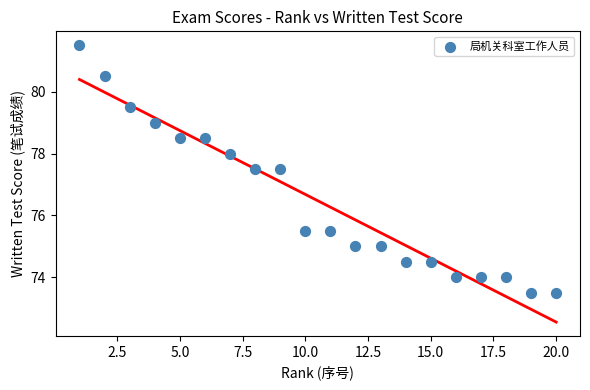

What is the range of X values (max minus min)?

19.0